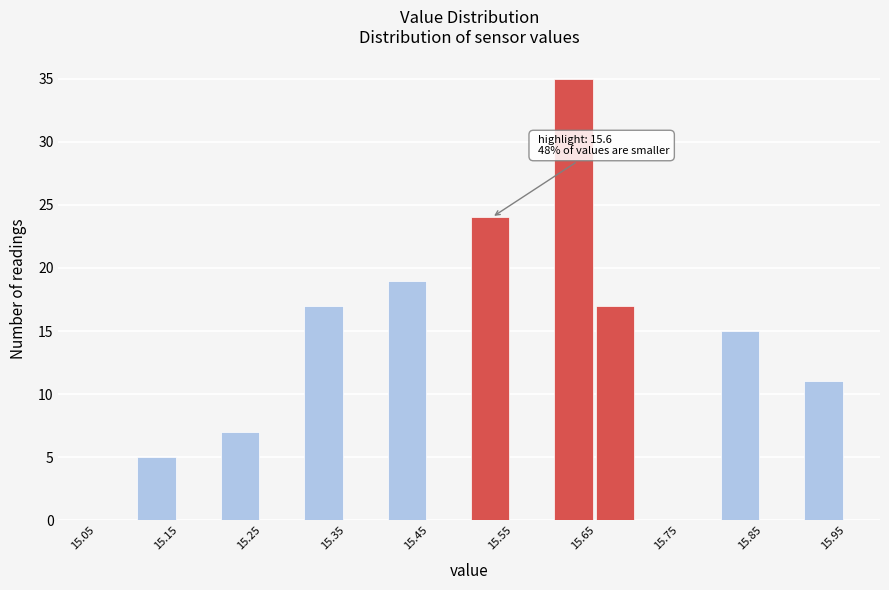

Which range on the x-axis has the tallest bar?

15.60 to 15.65